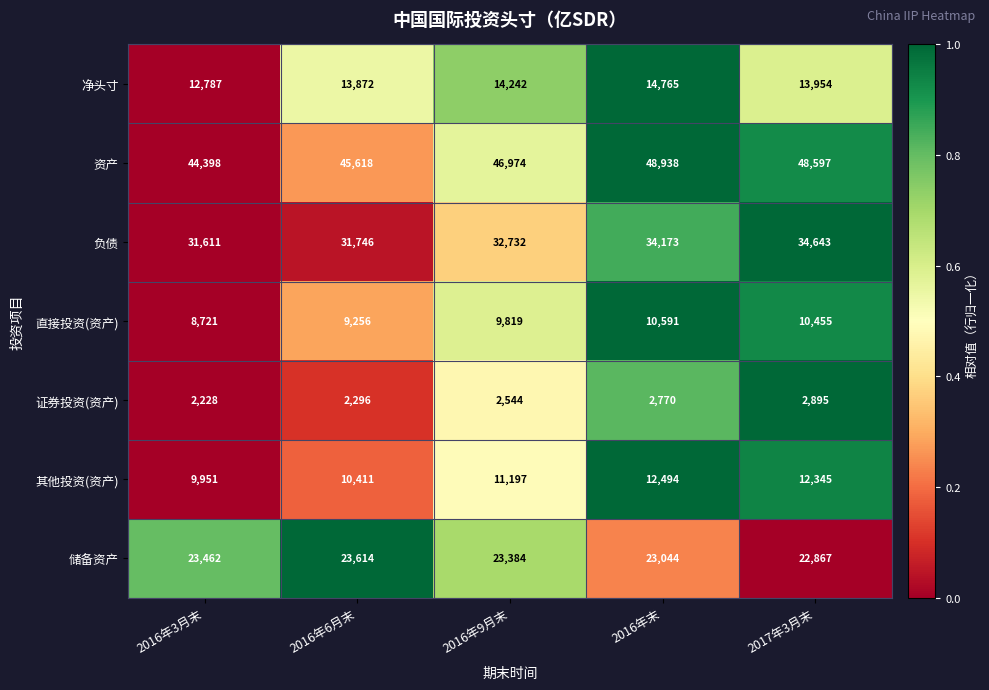

At which category is the sum across all series the highest?

2016年末